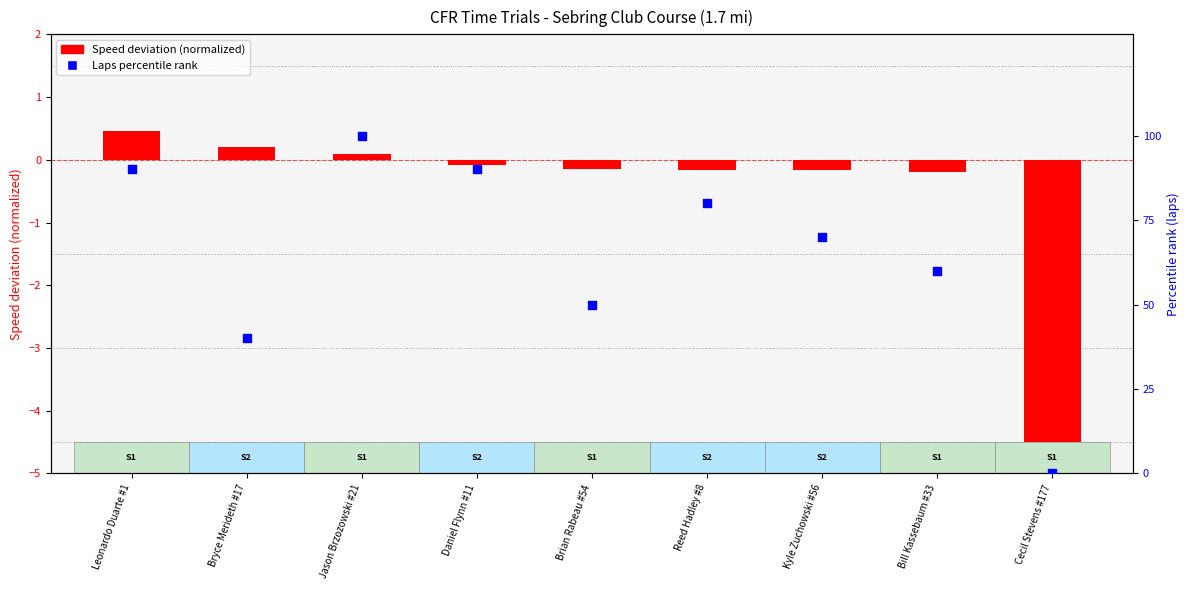

At how many categories does at least one series exceed 68?

5